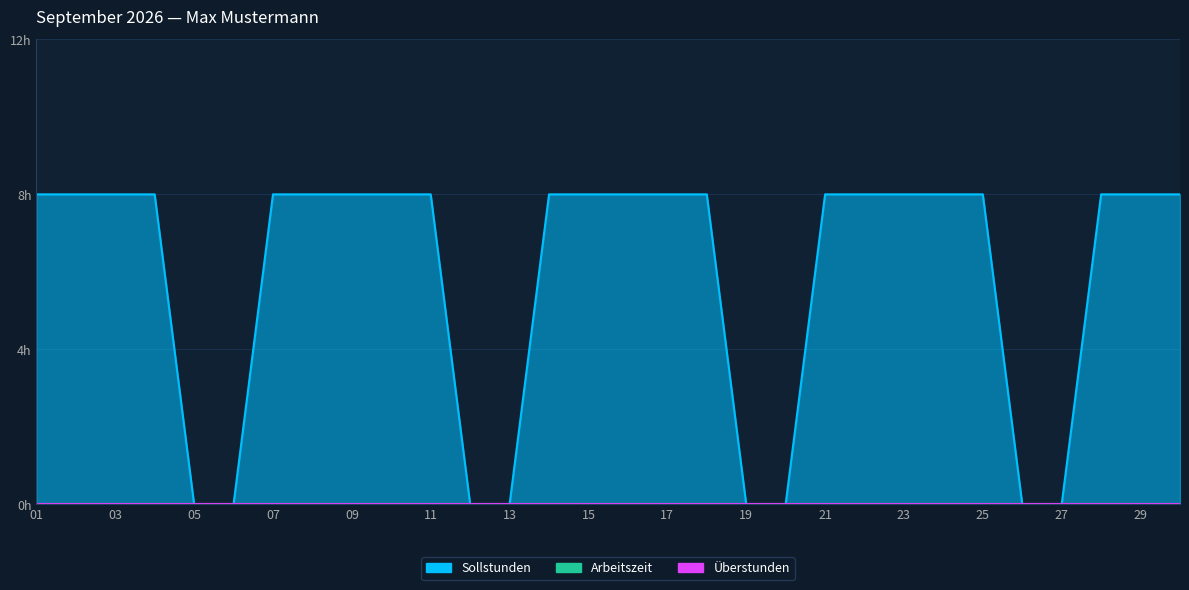

How many lines are shown in the chart?

3